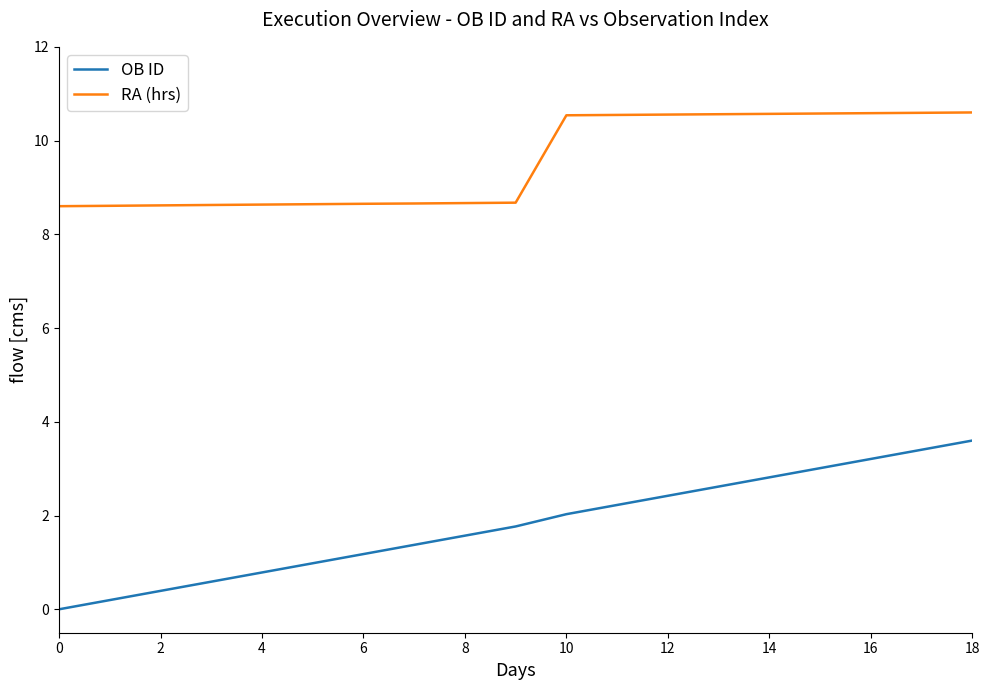

Is this an area chart (filled region under the line)?

No